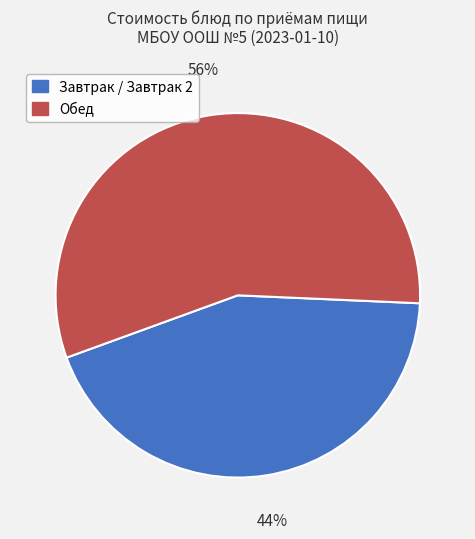

To the nearest percent, what is the average slice percentage?

50%